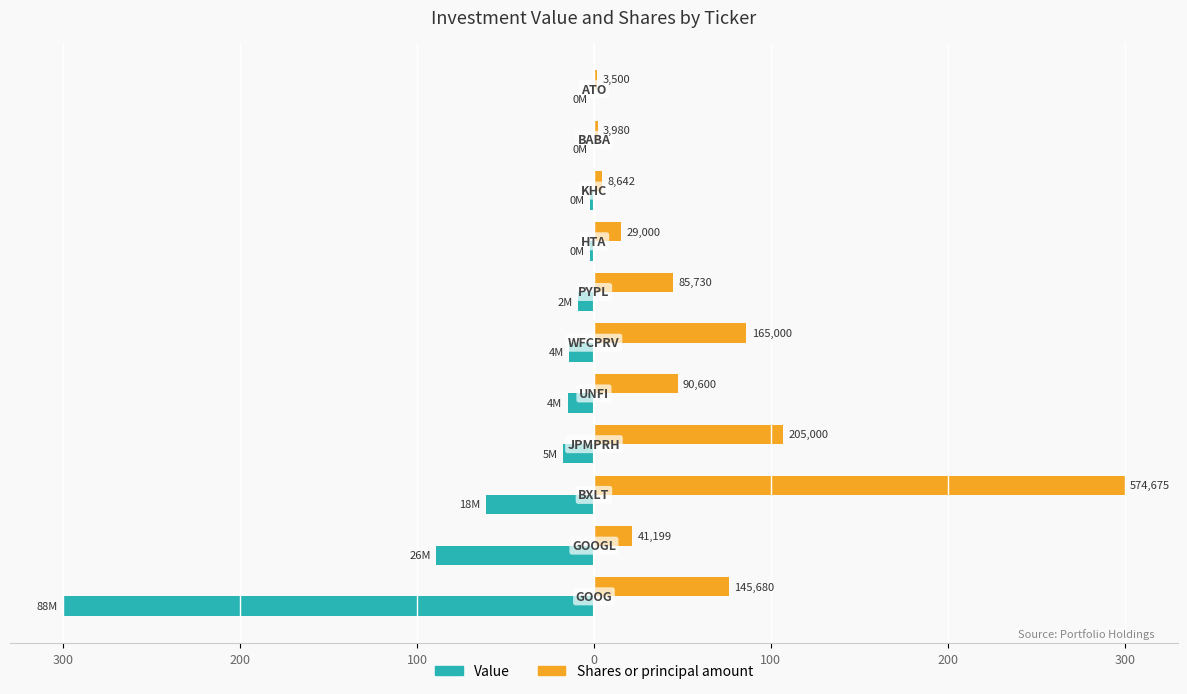

What are all the series names shown in the legend?

Value, Shares or principal amount